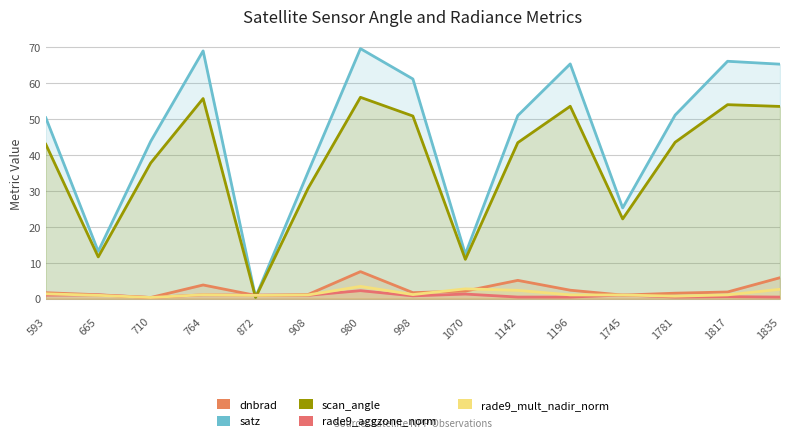

At which label does rade9_mult_nadir_norm first exceed 1?

593